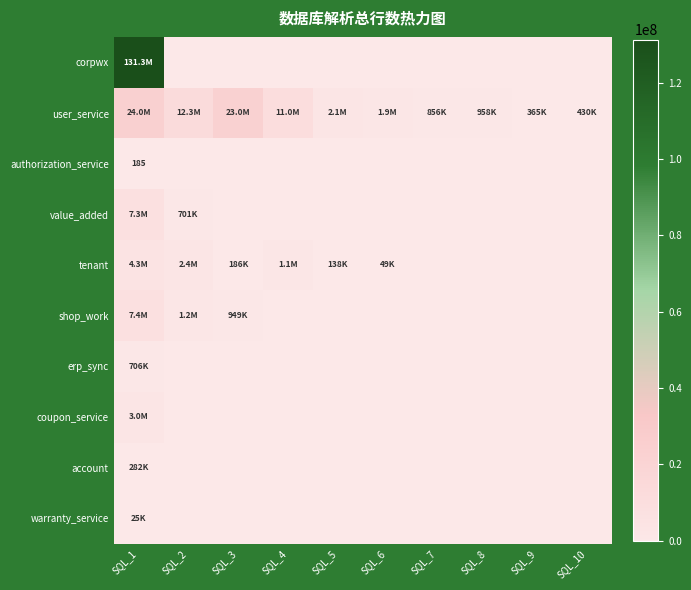

Which category has the highest value in the value_added series?

SQL_1